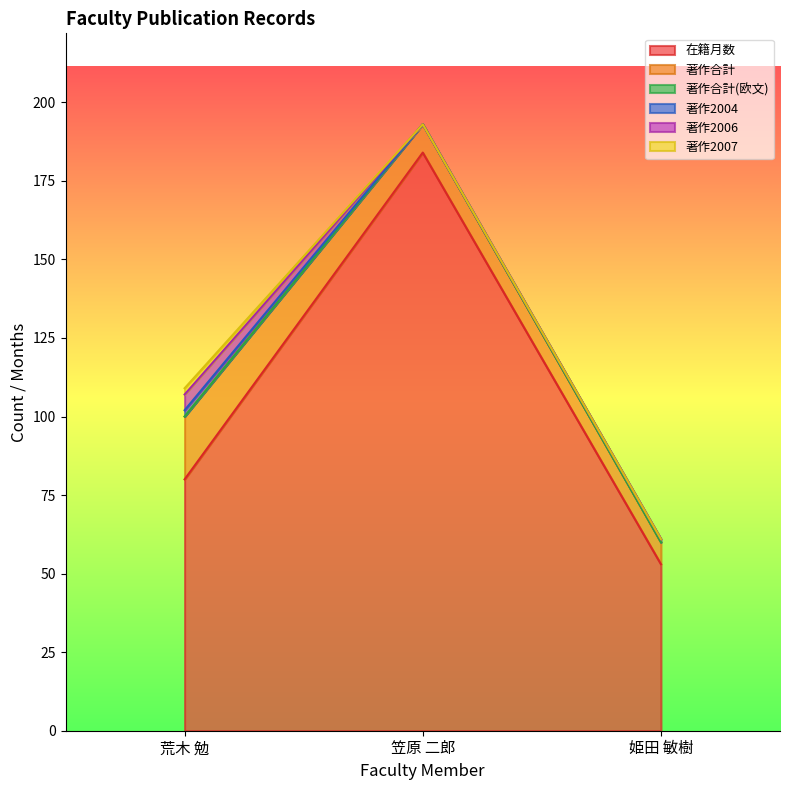

Reading right to left, list all the values displayed in this chart.

在籍月数: 姫田 敏樹=53	笠原 二郎=184	荒木 勉=80
著作合計: 姫田 敏樹=7	笠原 二郎=9	荒木 勉=20
著作合計(欧文): 姫田 敏樹=0	笠原 二郎=0	荒木 勉=0
著作2004: 姫田 敏樹=1	笠原 二郎=0	荒木 勉=2
著作2006: 姫田 敏樹=0	笠原 二郎=0	荒木 勉=5
著作2007: 姫田 敏樹=0	笠原 二郎=0	荒木 勉=2